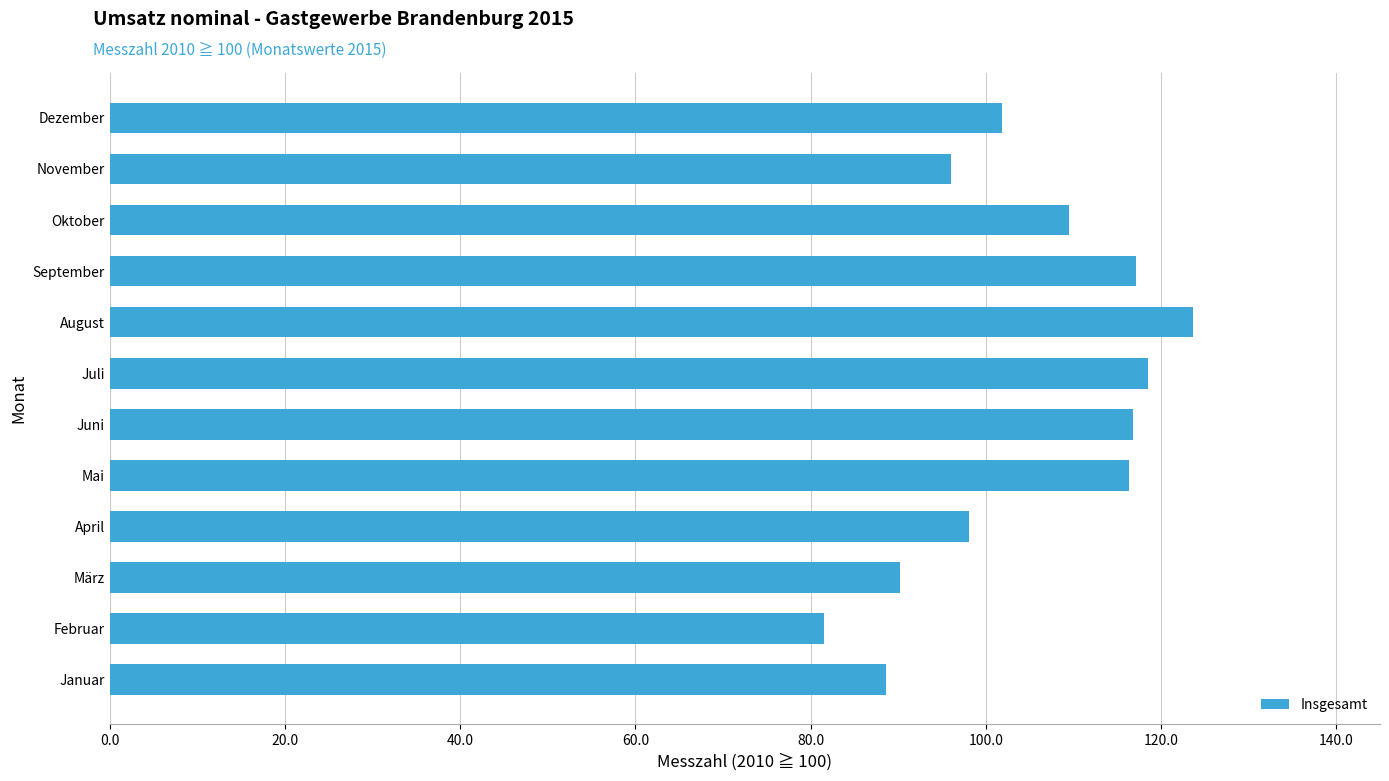

True or false: the data shows 90.2 at März.

True